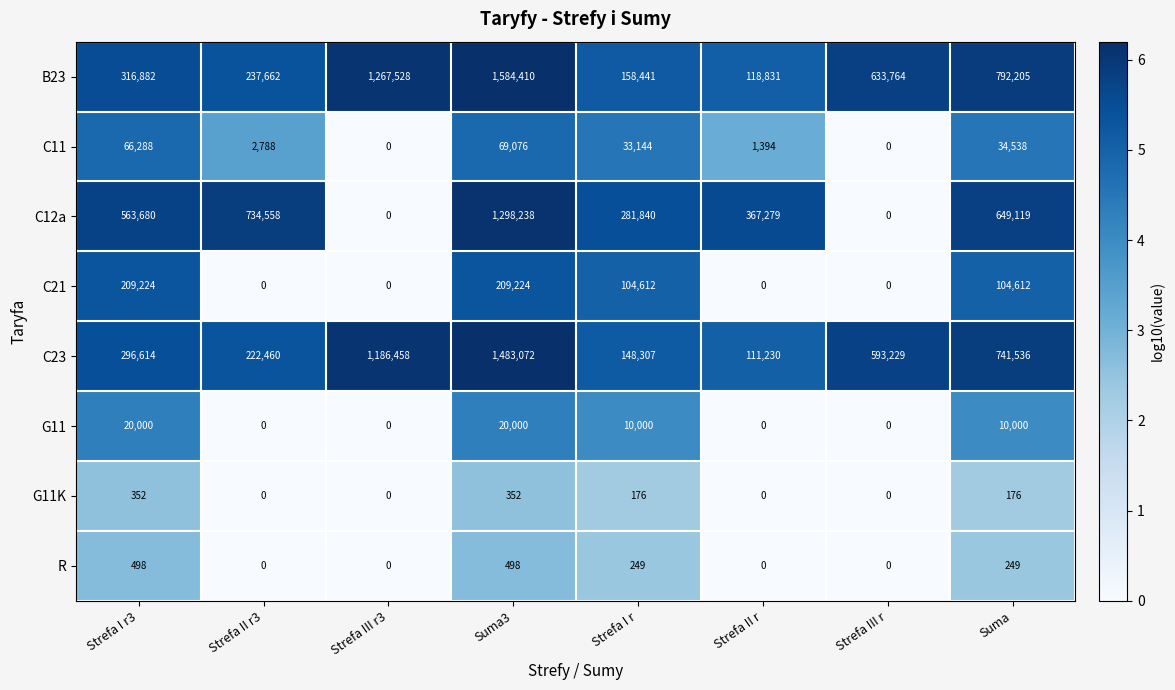

Is it true that G11 equals 13620 at Strefa III r?

False